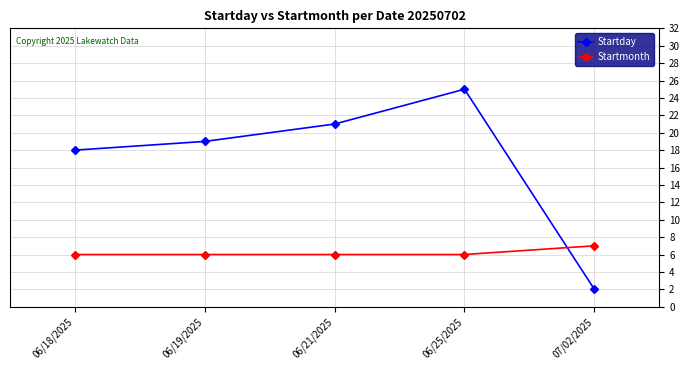

What is the spread (max minus min) of values at 06/25/2025?

19